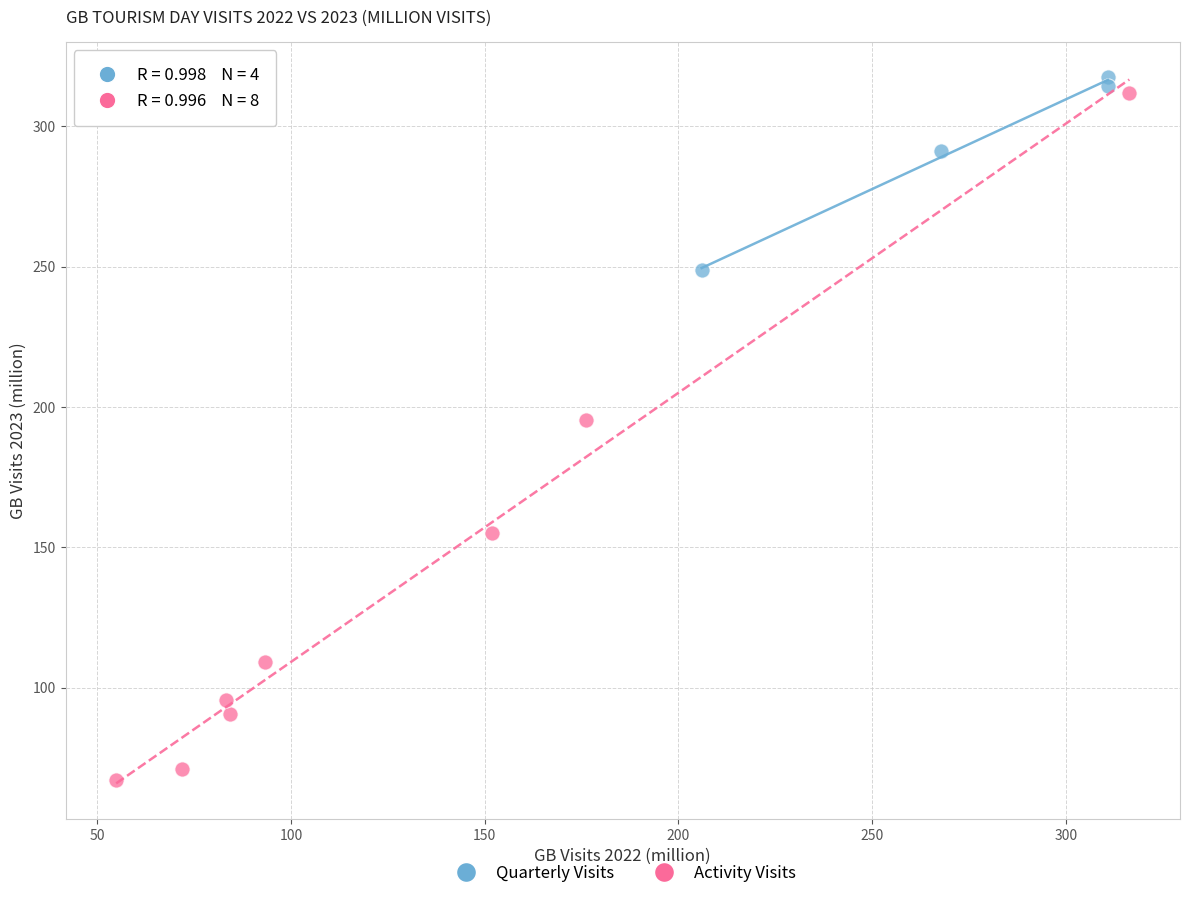

Which series reaches the minimum Y coordinate?

Activity Visits